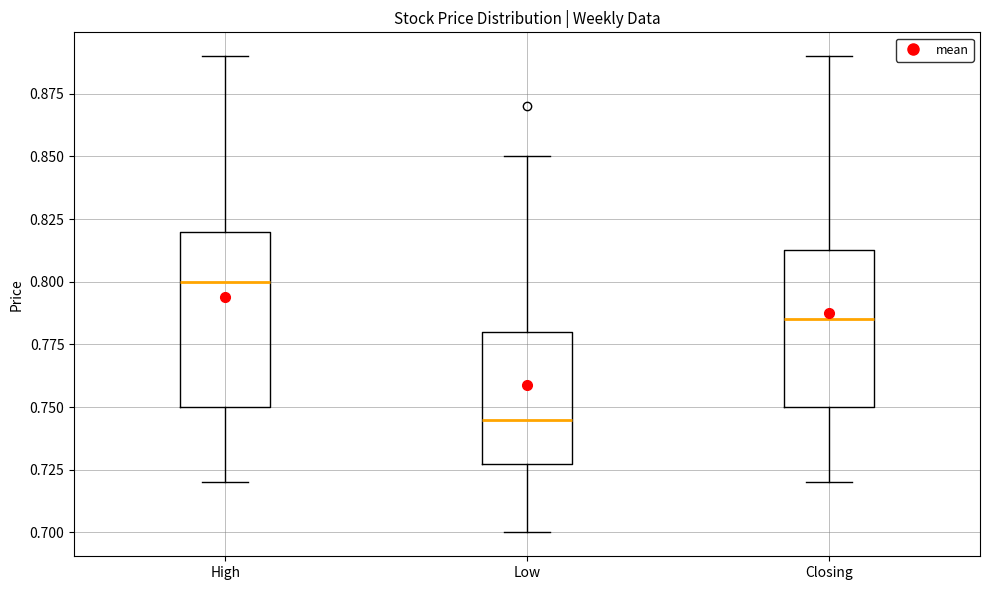

Which box is the tallest, from its lower edge to its upper edge?

High